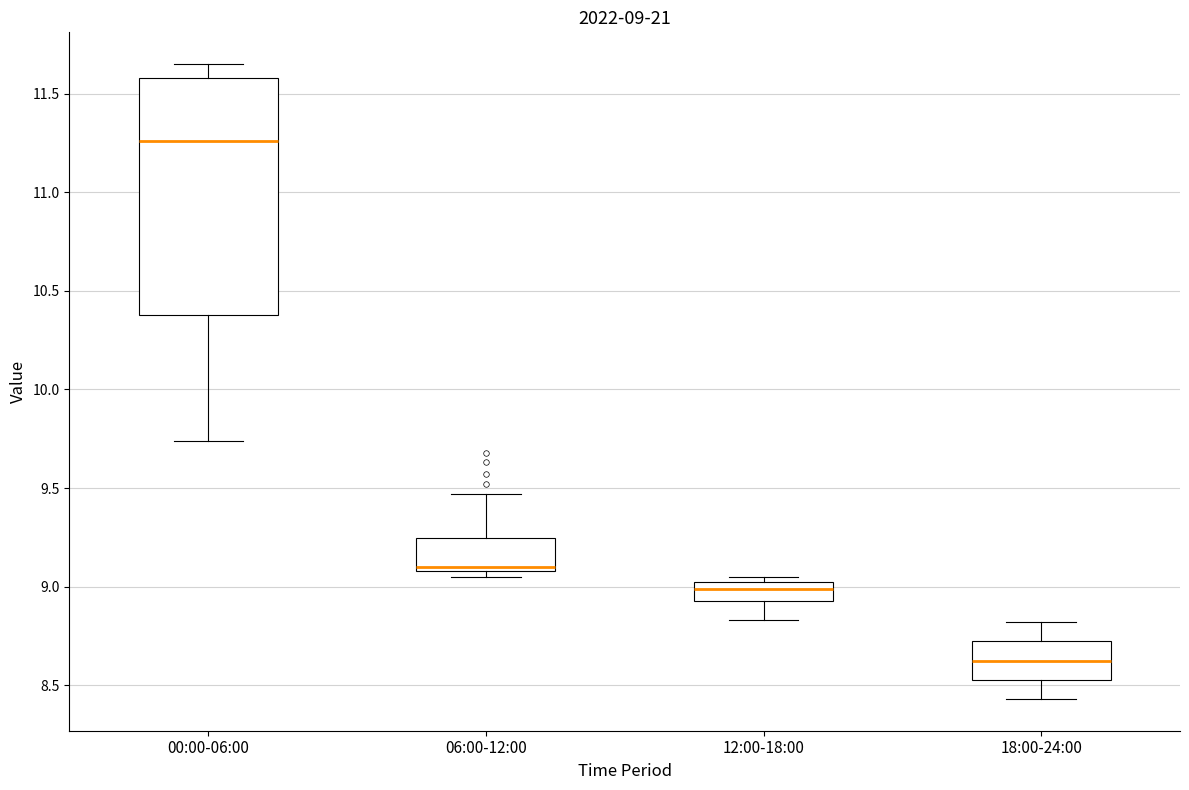

Which box is the tallest, from its lower edge to its upper edge?

00:00-06:00